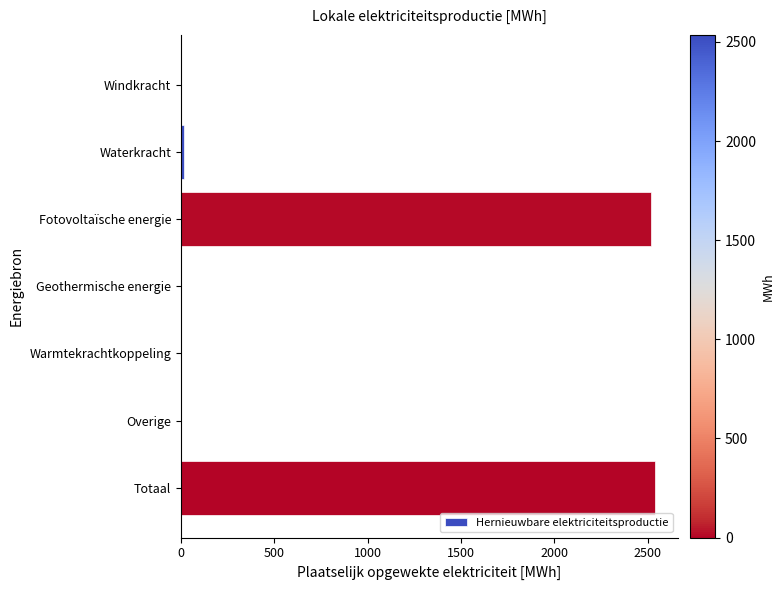

What is the maximum value shown in the chart?

2535.7